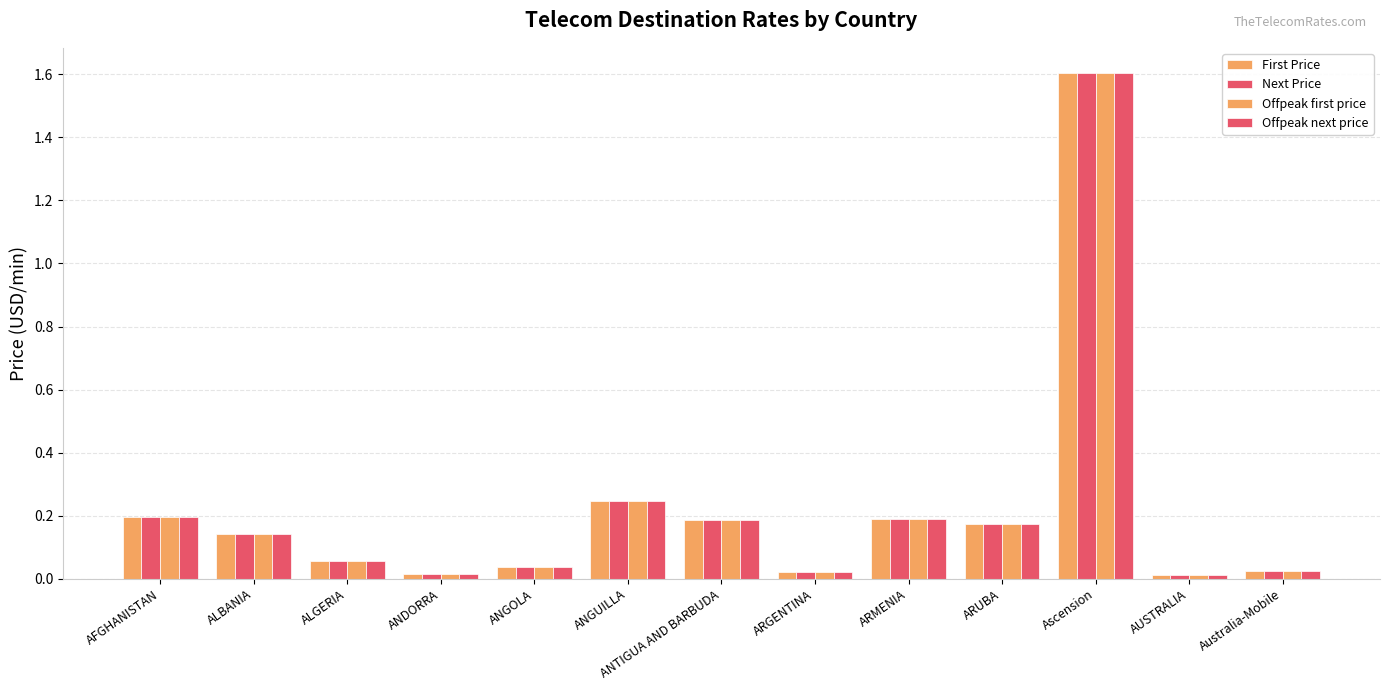

List the labels in order of Offpeak next price value, largest first.

Ascension, ANGUILLA, AFGHANISTAN, ARMENIA, ANTIGUA AND BARBUDA, ARUBA, ALBANIA, ALGERIA, ANGOLA, Australia-Mobile, ARGENTINA, ANDORRA, AUSTRALIA